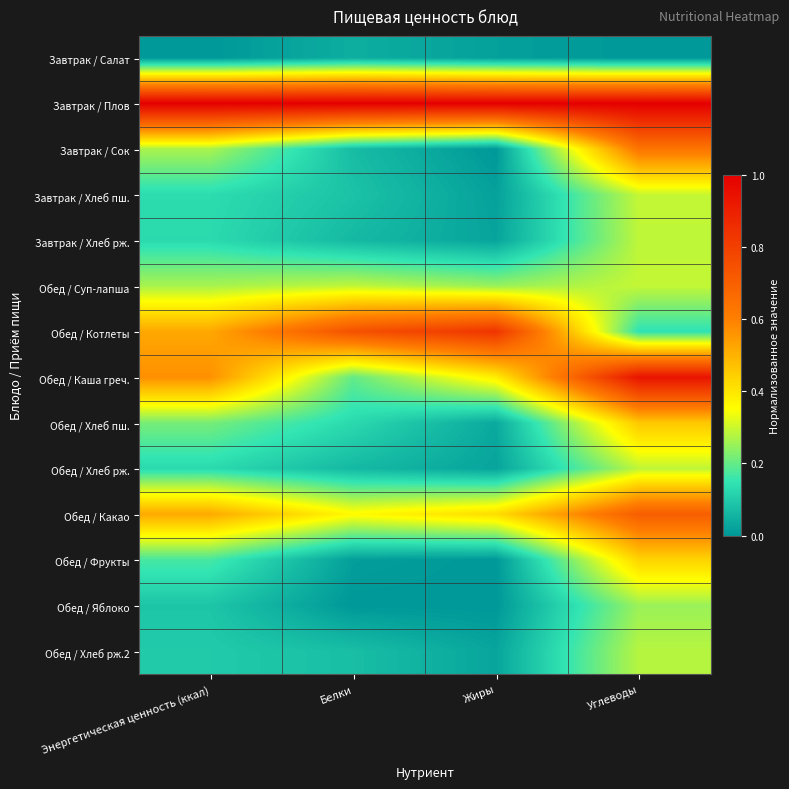

What is the total value across all series at Углеводы?

6.0